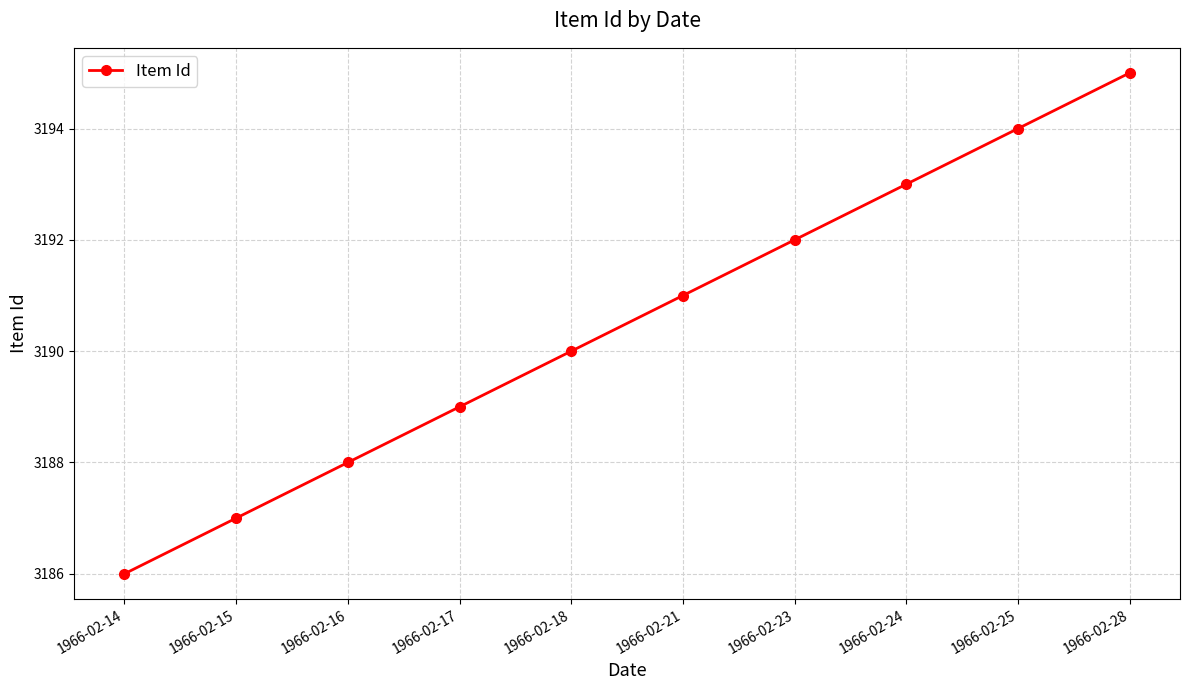

How many data points are less than 3191?

5